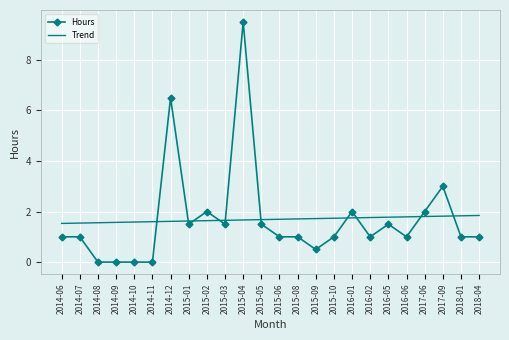

Which series has the widest spread of values?

Hours